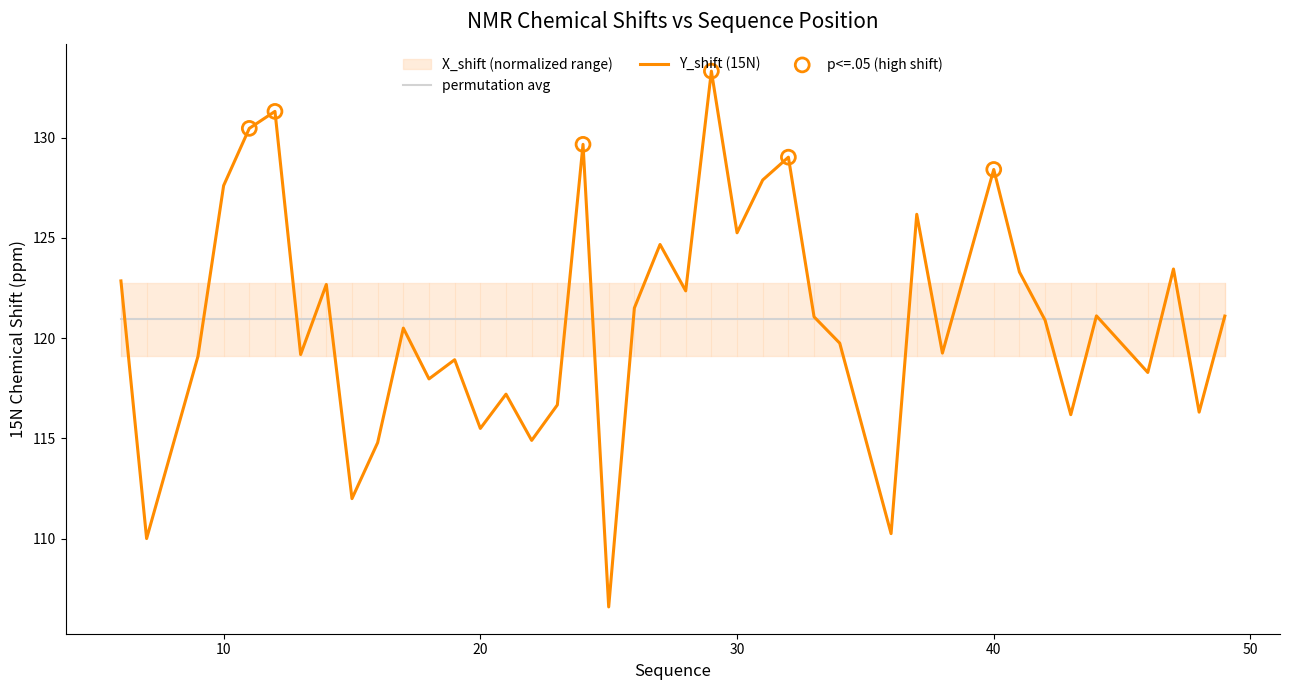

Which has a higher value, 22 or 44?

44